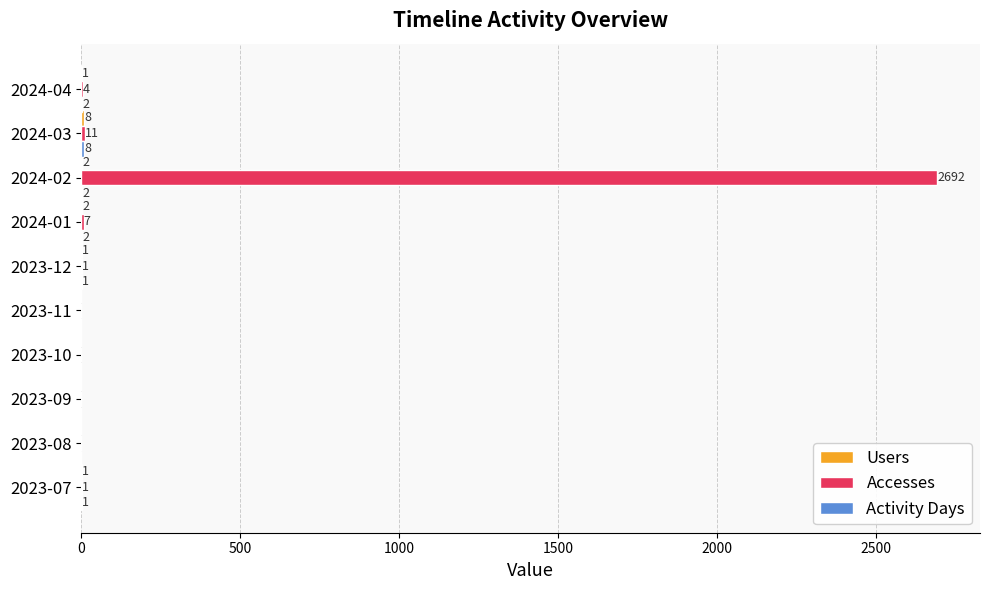

What is the maximum value shown in the chart?

2692